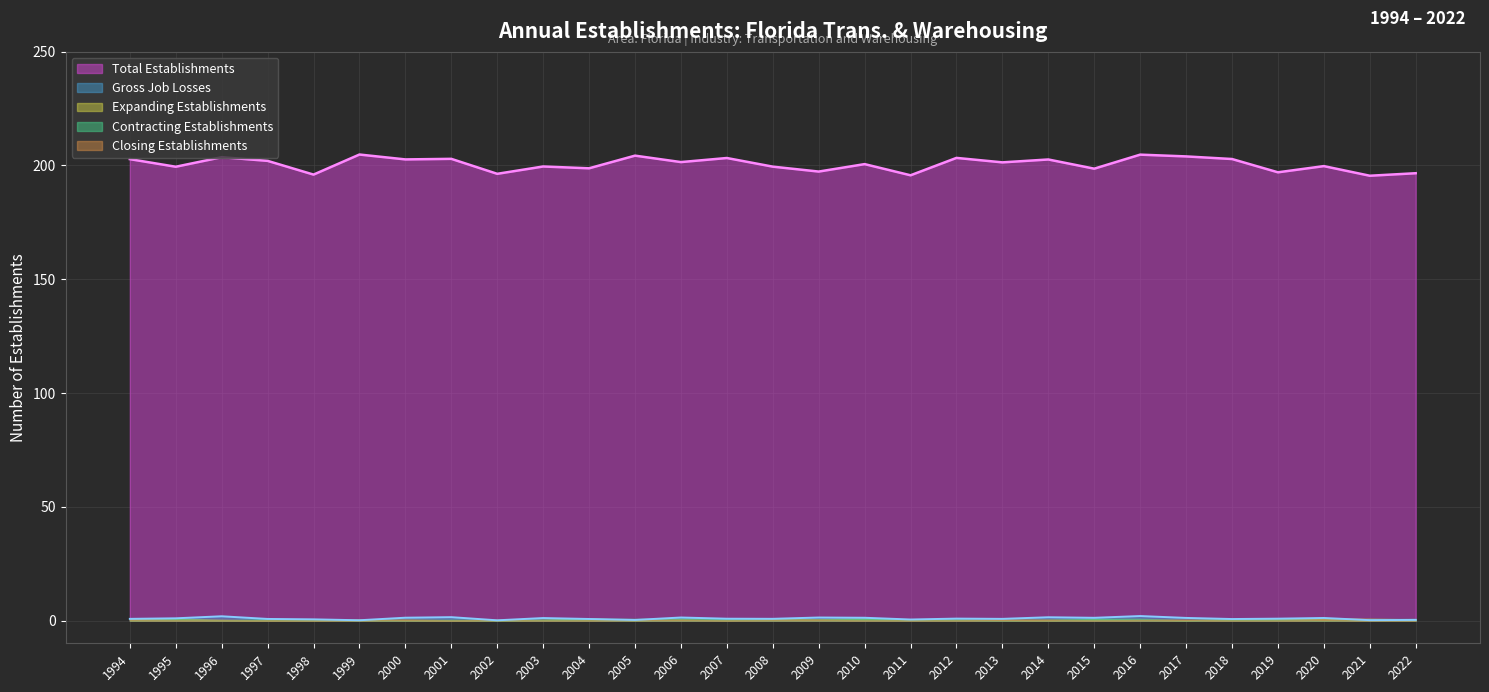

The Total Establishments series shows 51 at 2010. True or false?

False